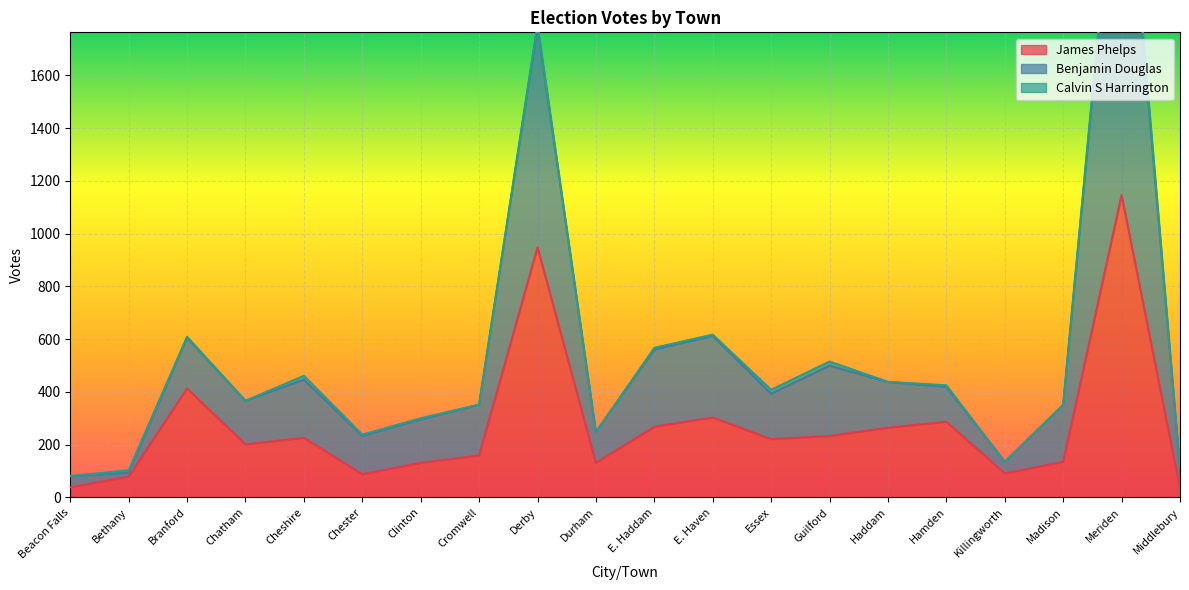

Where does the James Phelps series first go above 221?

Branford